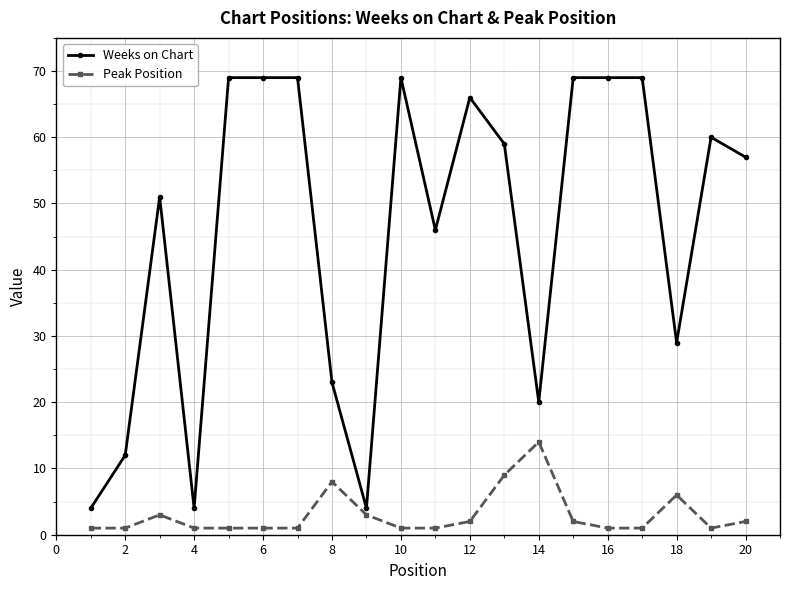

What is the difference between the maximum and second lowest values in the Weeks on Chart series?

65